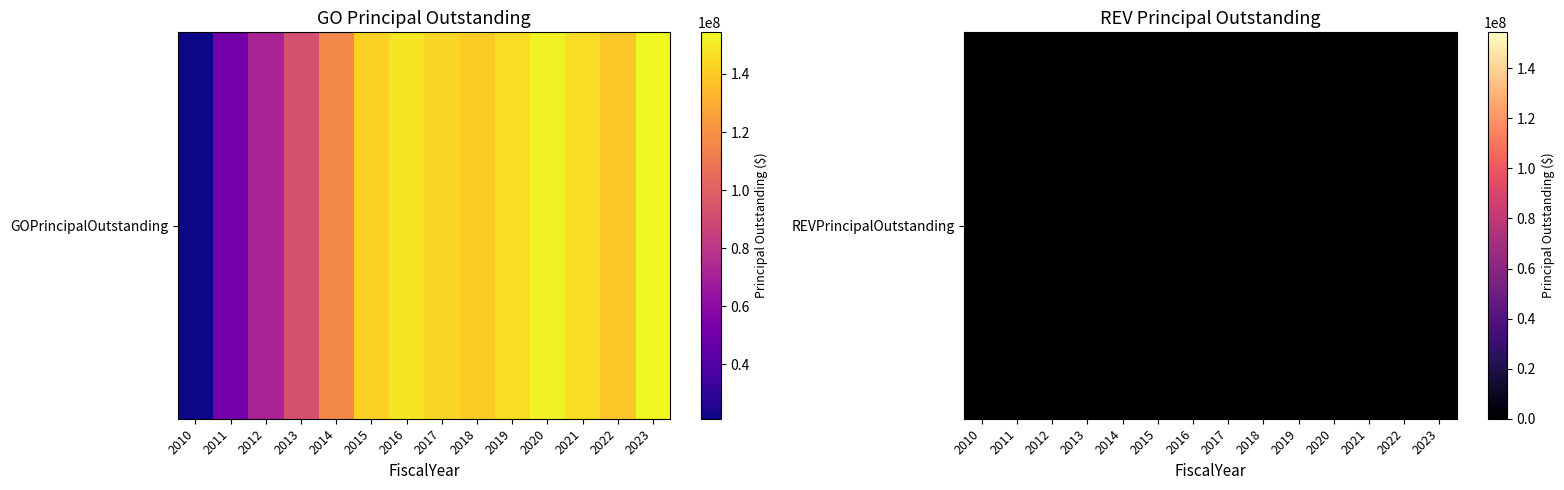

List the labels in order of value, smallest first.

2010, 2011, 2012, 2013, 2014, 2022, 2018, 2015, 2017, 2021, 2019, 2016, 2020, 2023